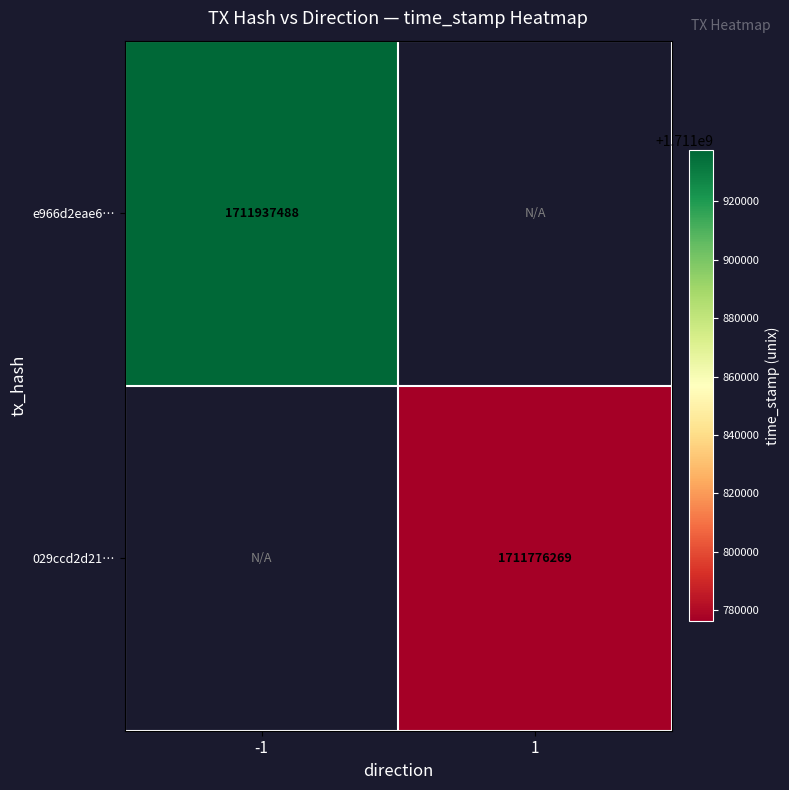

True or false: 029ccd2d21… has a value of 1711776269 at 1.

True